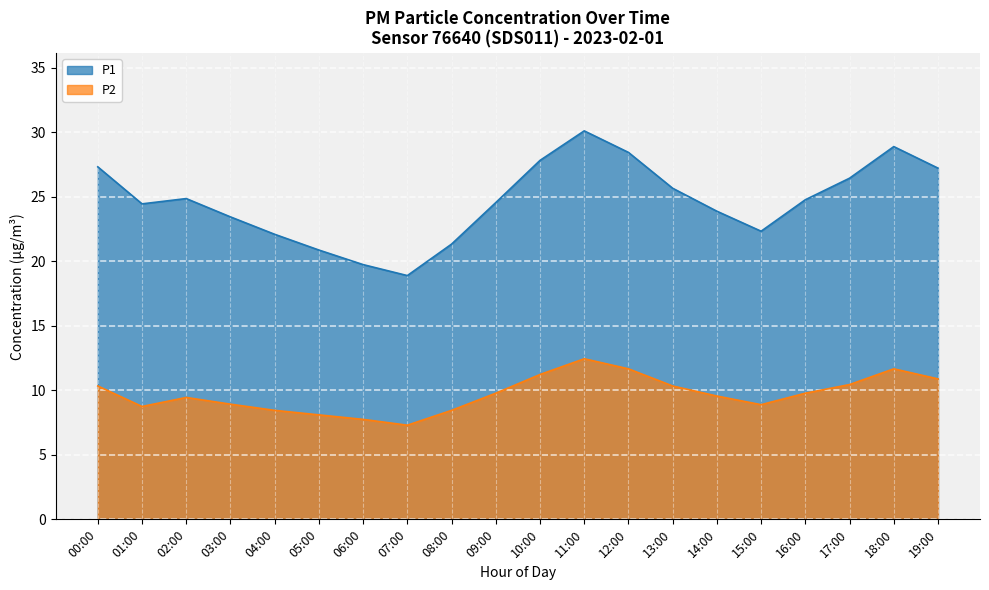

Does the chart display data point markers on the line(s)?

No